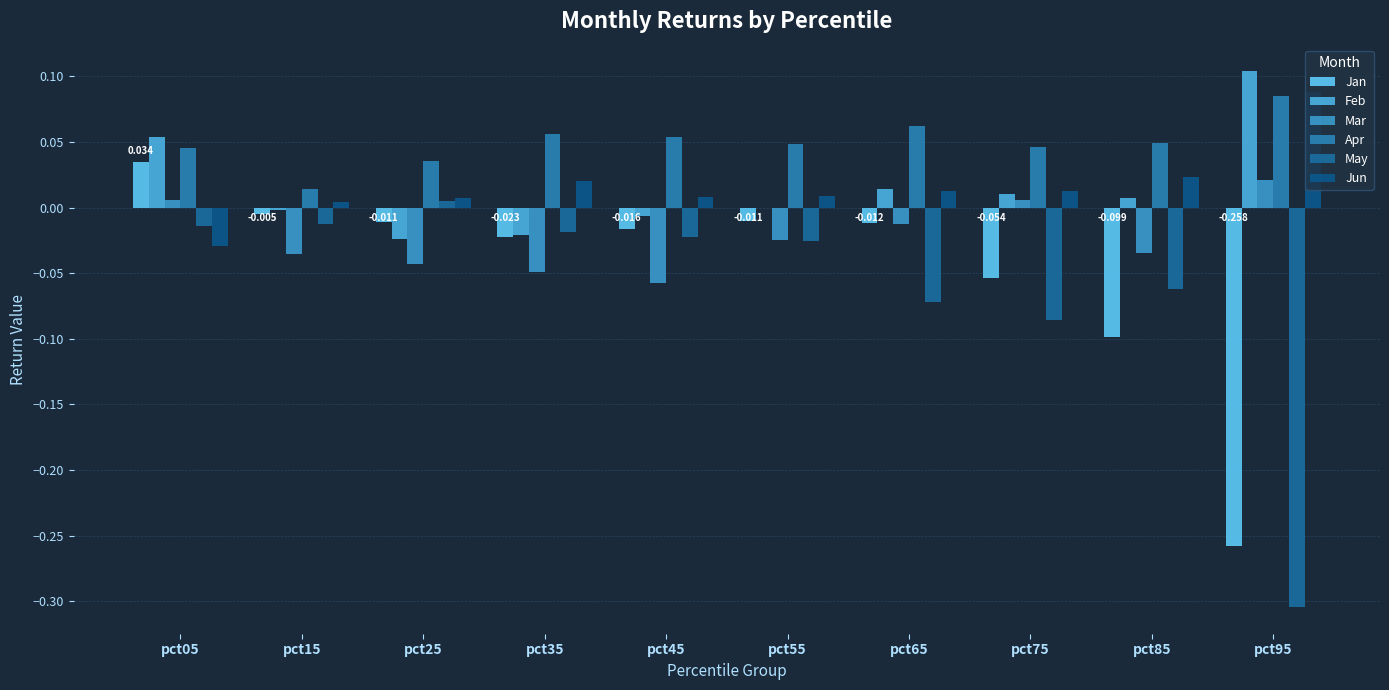

Rank the series at pct25 from highest to lowest value.

Apr, Jun, May, Jan, Feb, Mar